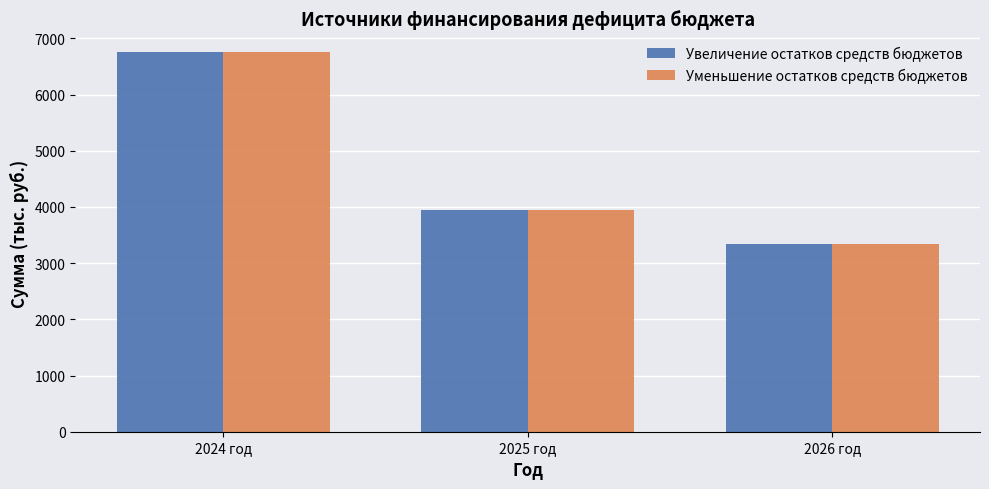

What is the sum of all Уменьшение остатков средств бюджетов values?

14038.6